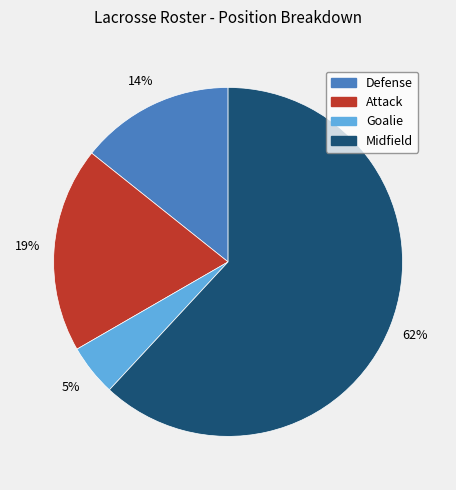

What is the majority slice?

Midfield